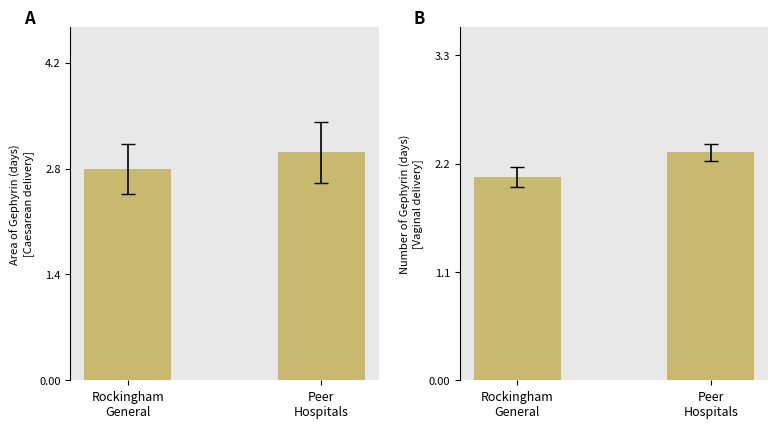

What are all the series names shown in the legend?

Area of Gephyrin (days)
[Caesarean delivery], Number of Gephyrin (days)
[Vaginal delivery]